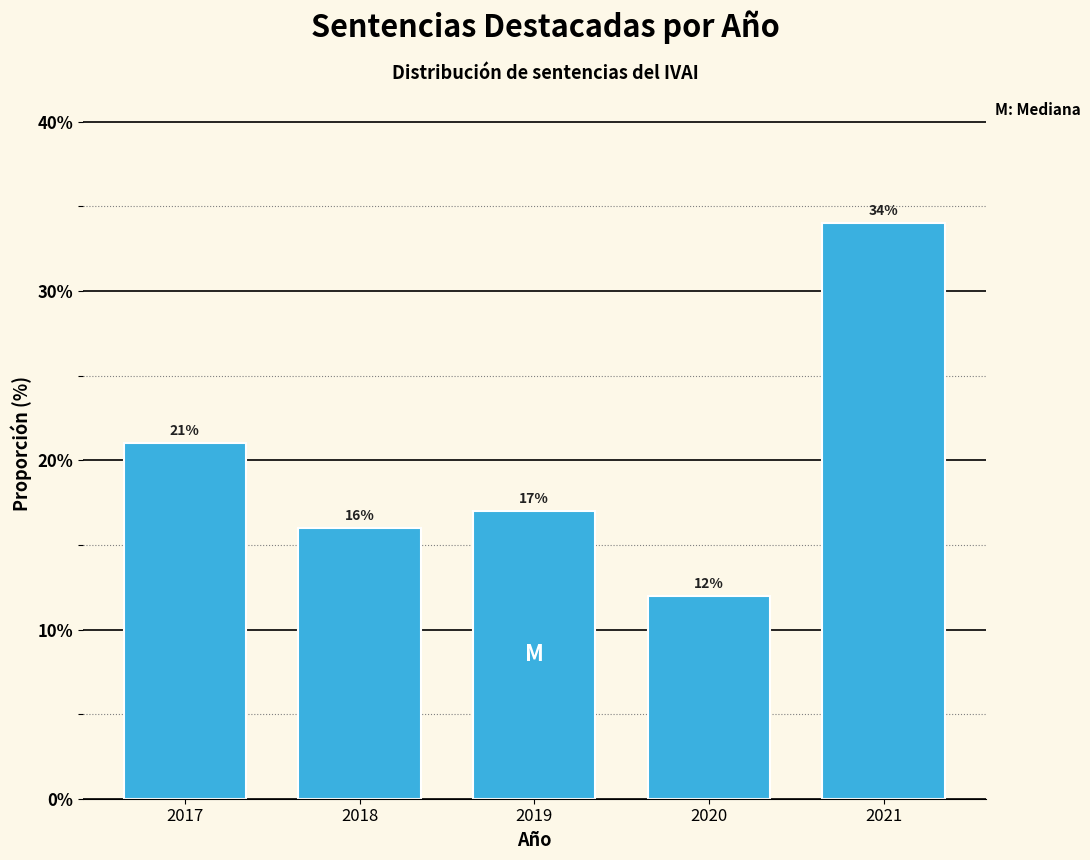

Reading left to right, transcribe all the data shown in this chart.

2017=21	2018=16	2019=17	2020=12	2021=34